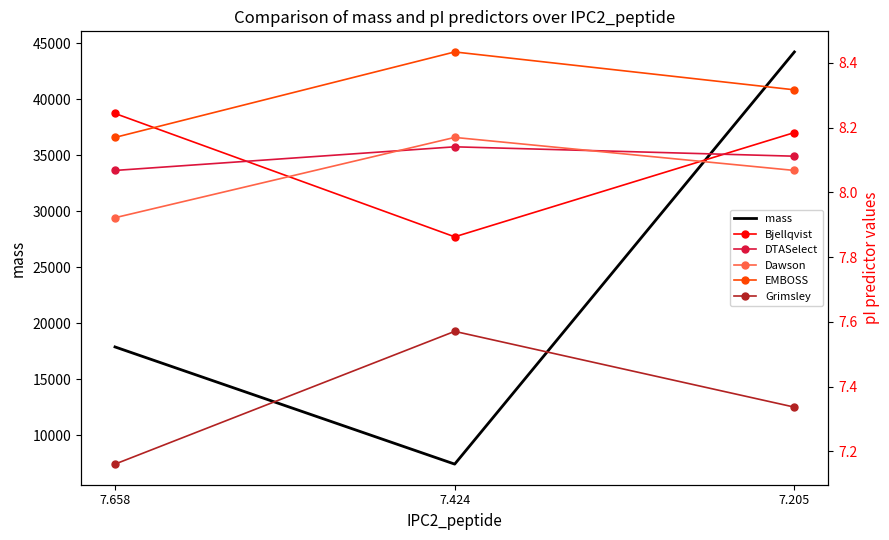

What is the average value of the DTASelect series?

8.1